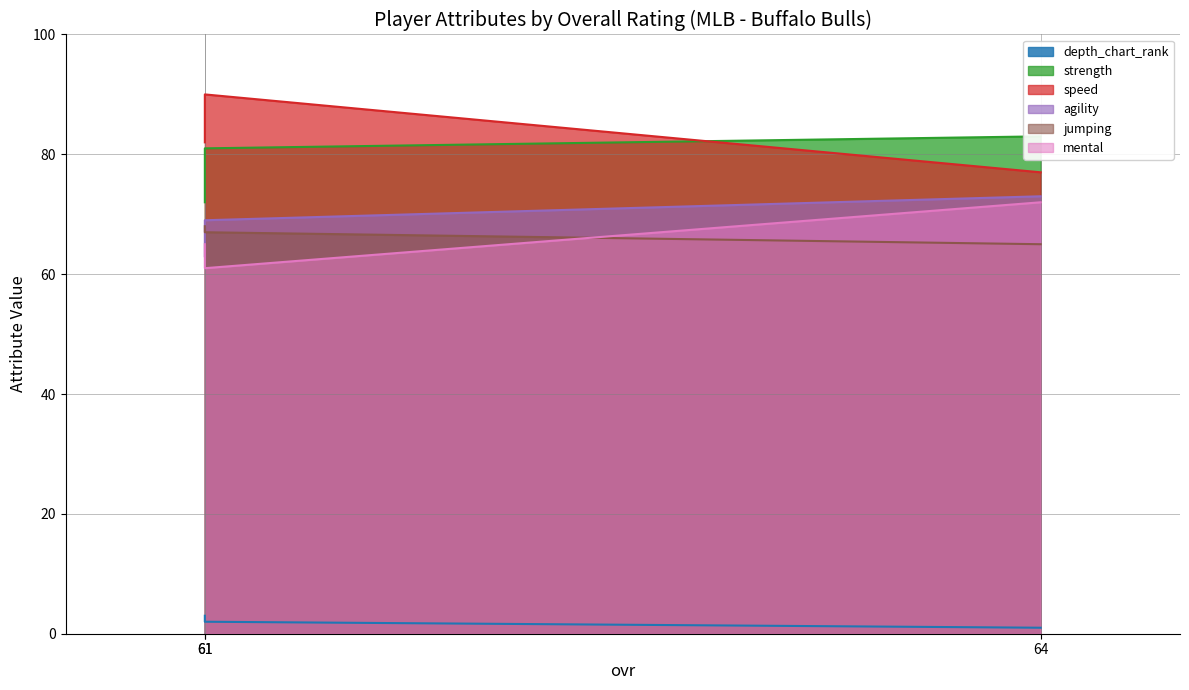

Rank the series at 61 from highest to lowest value.

speed, strength, agility, jumping, mental, depth_chart_rank